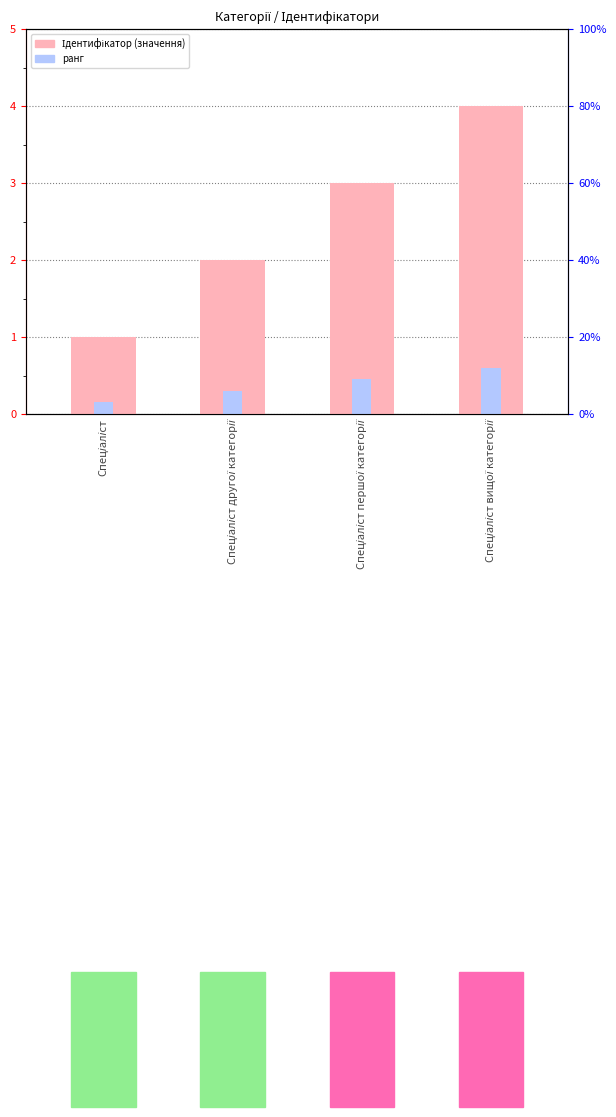

At which category is the sum across all series the highest?

Спеціаліст вищої категорії